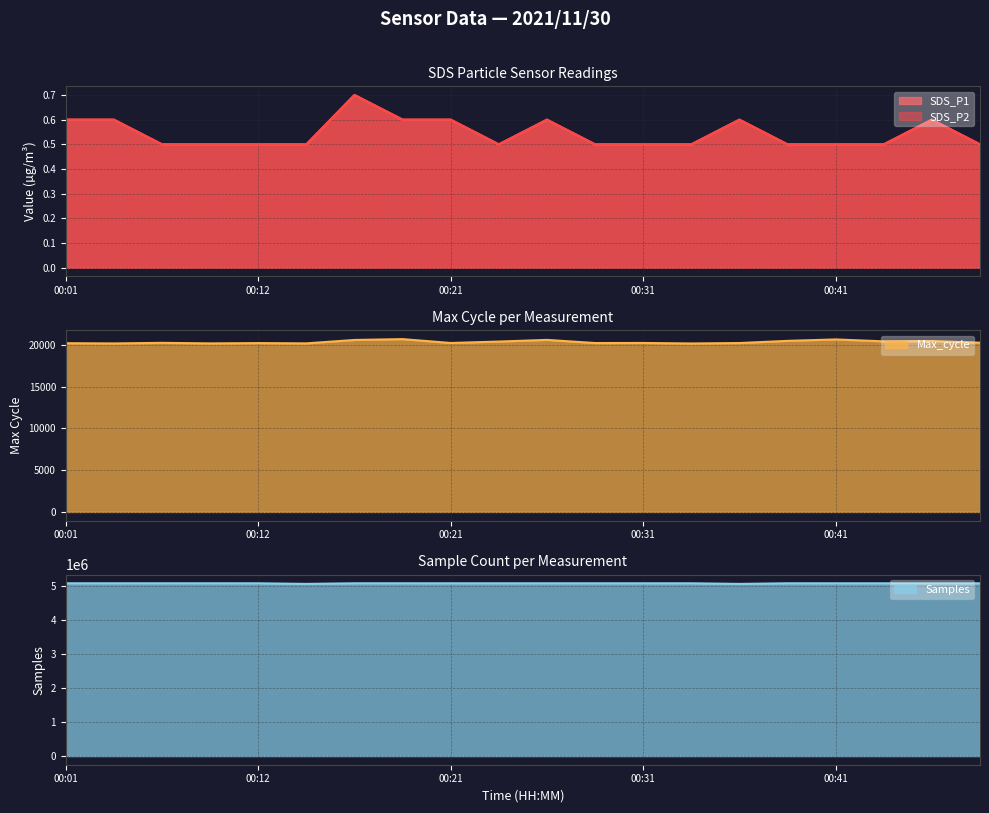

Is the value of Max_cycle at 00:04 greater than the value of SDS_P1 at 00:43?

Yes